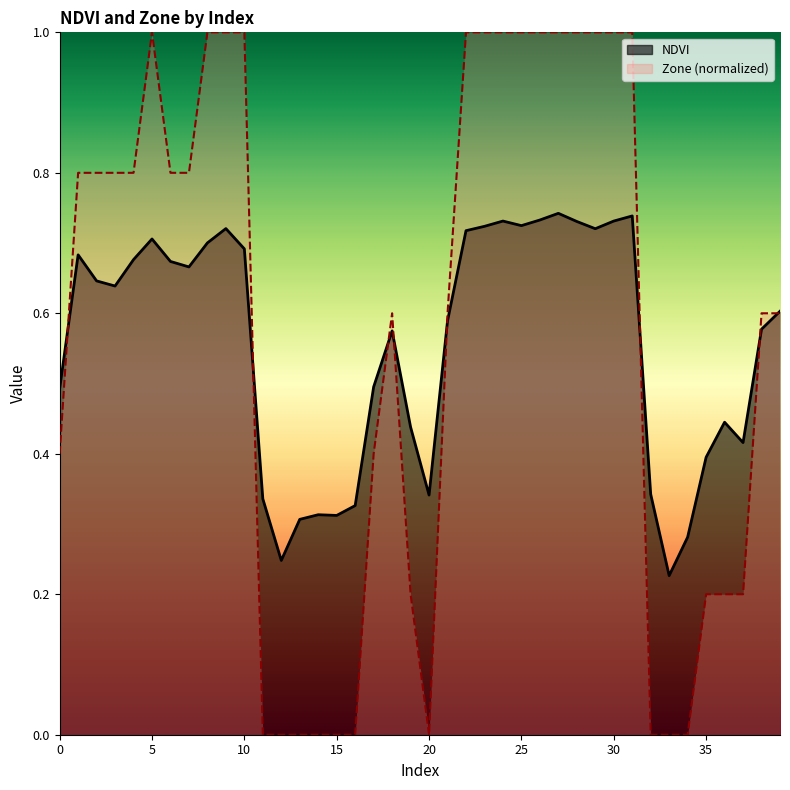

How many interior local peaks does the Zone_line series have?

2